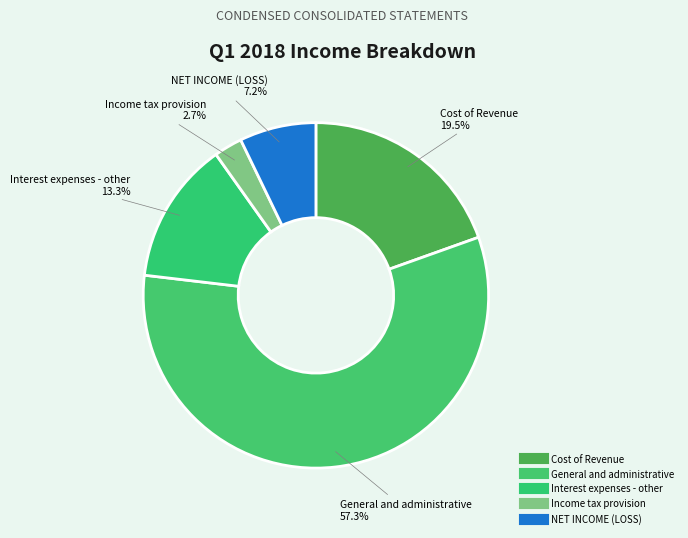

Count the number of slices in the pie.

5